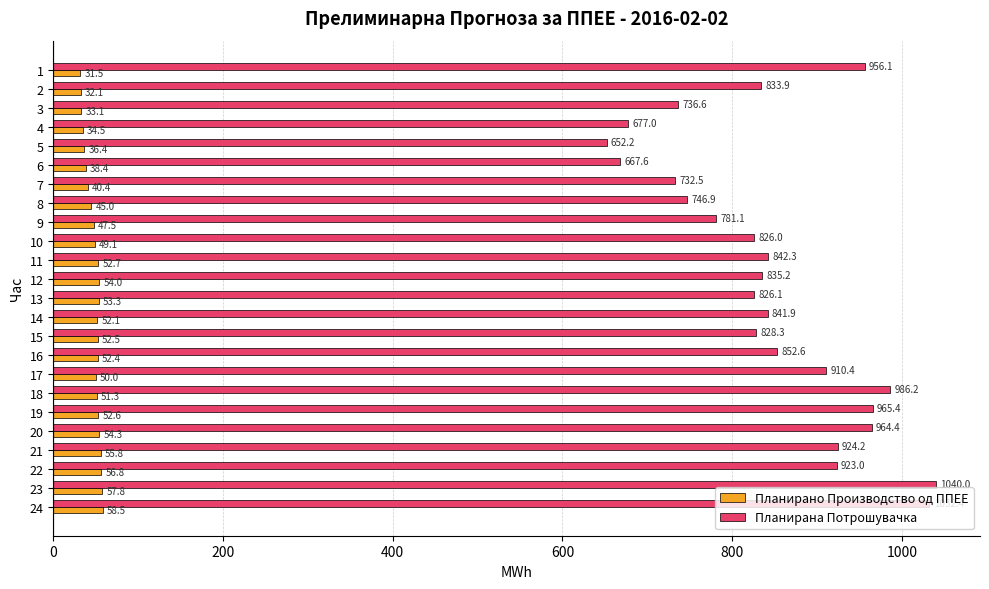

Which series has the widest spread of values?

Планирана Потрошувачка